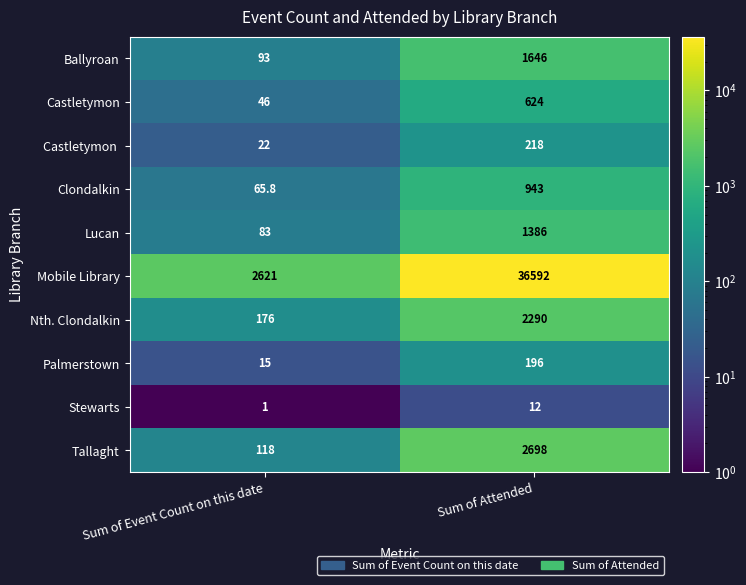

What is the approximate value of Mobile Library at Sum of Attended?

36592.0